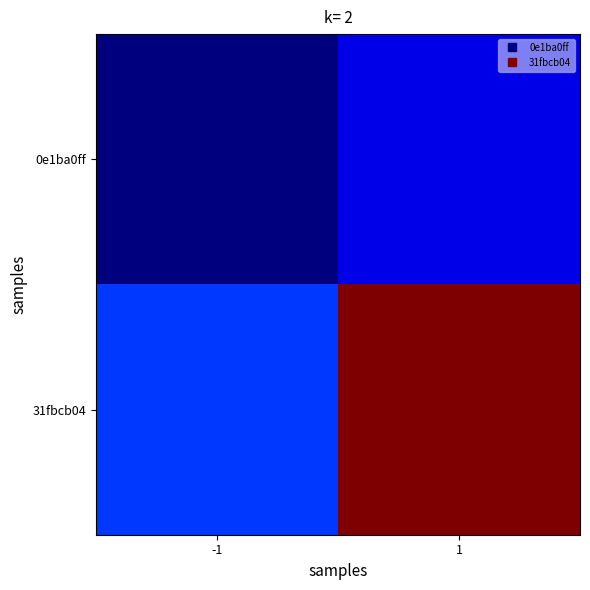

Between 1 and -1, which is larger?

1